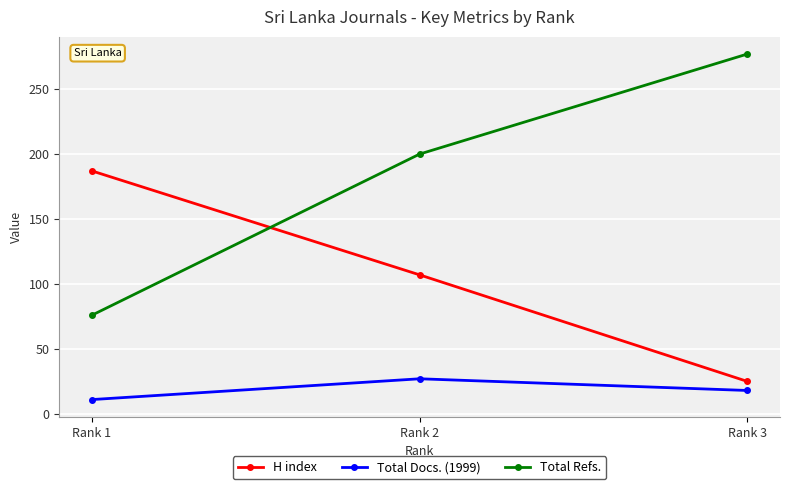

Does the chart have visible grid lines?

Yes